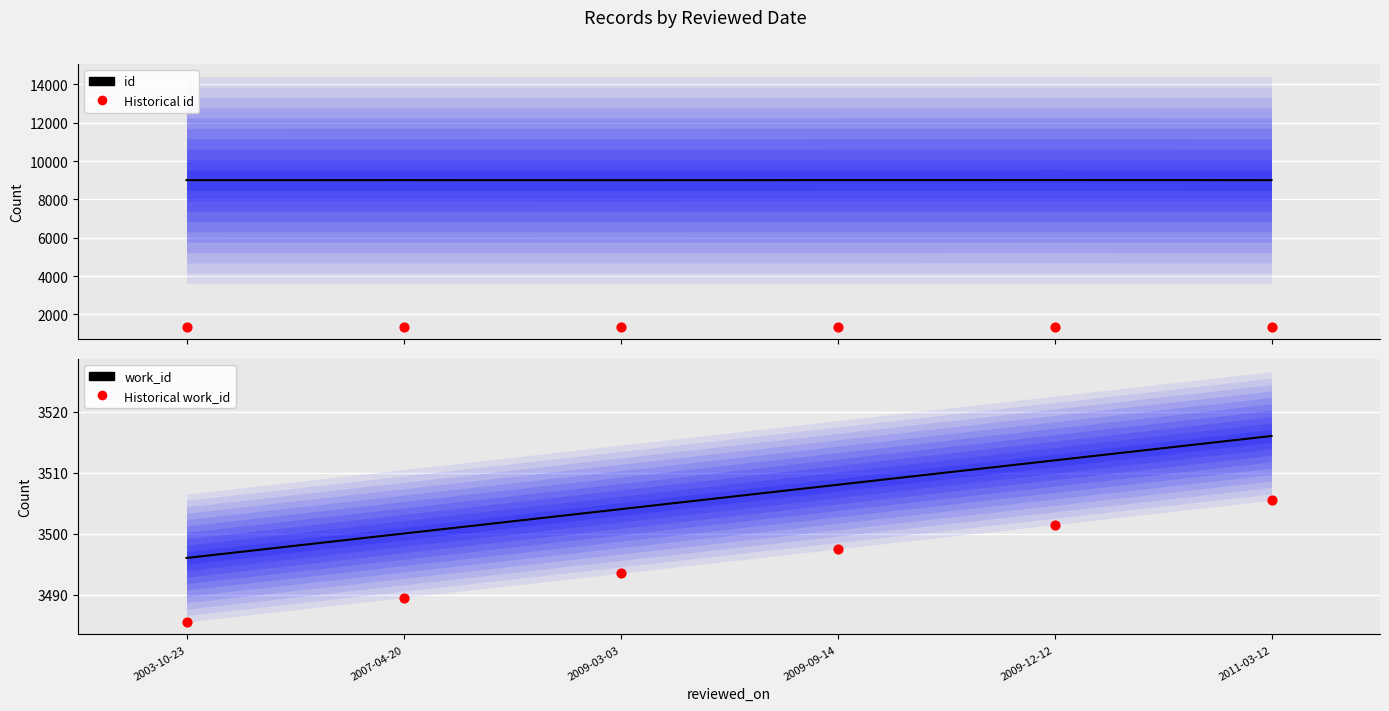

Which series reaches the minimum Y coordinate?

Historical id